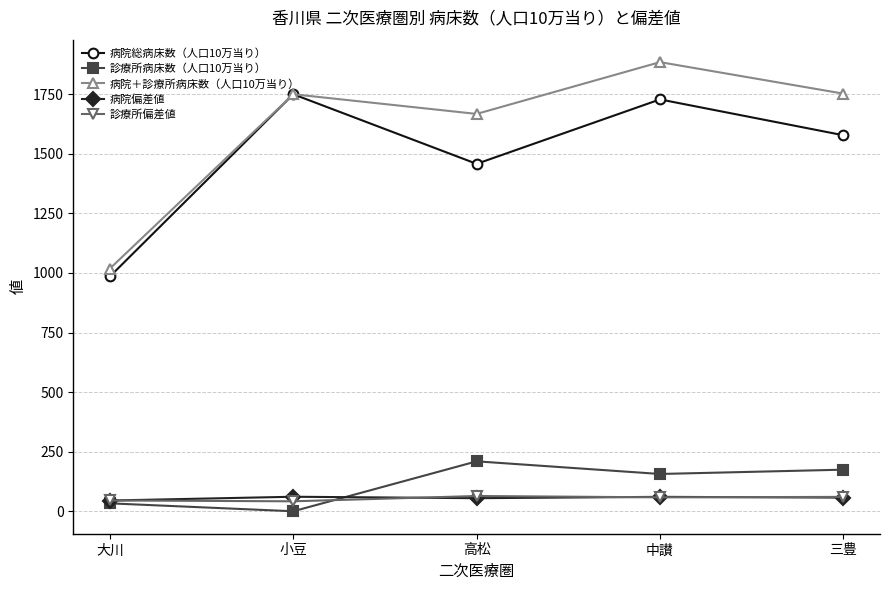

What is the difference between the maximum and minimum values in the 診療所偏差値 series?

22.2